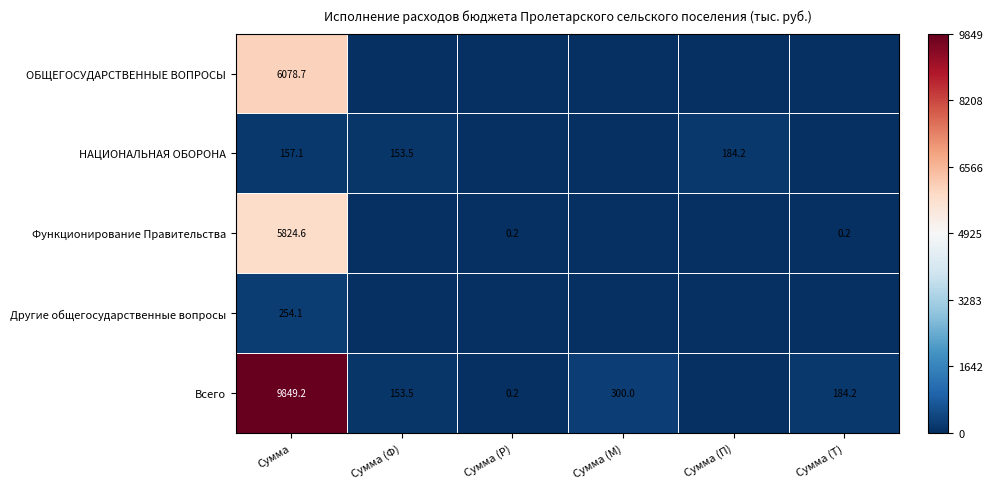

At which category is the sum across all series the highest?

Сумма